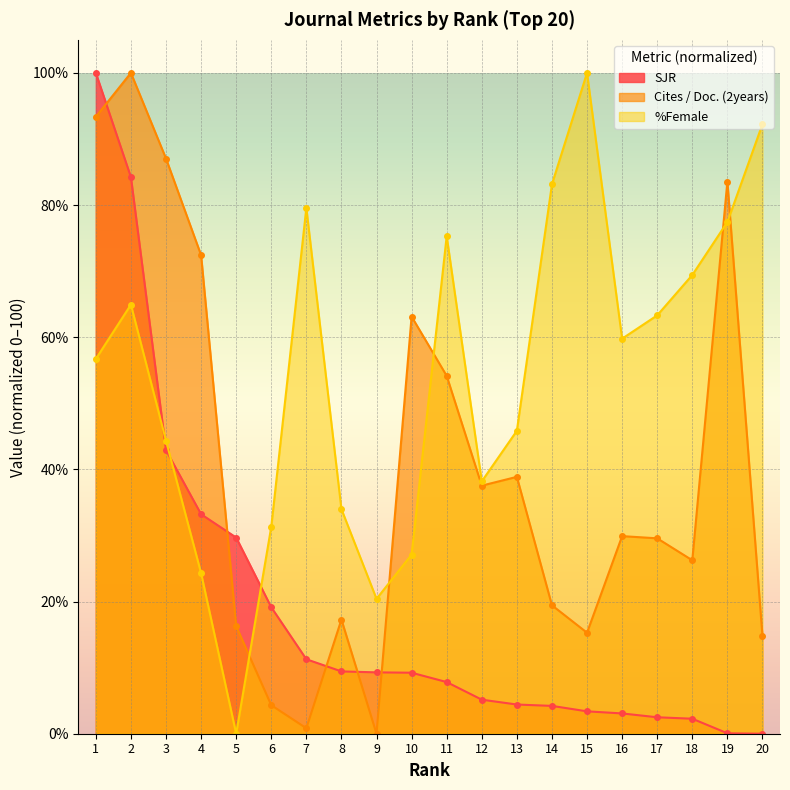

Which series ends up on top after the final intersection of Cites / Doc. (2years) and %Female?

%Female